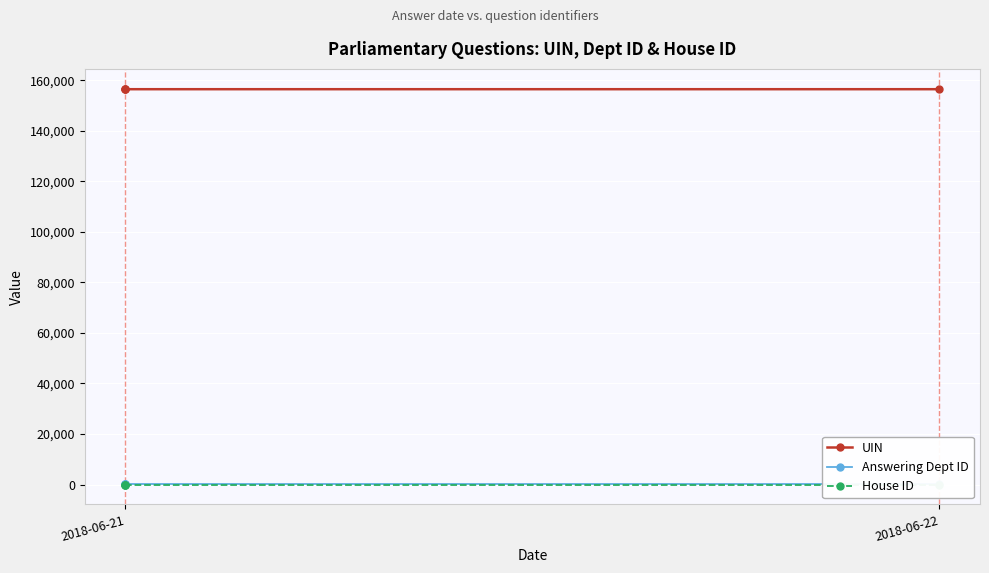

At which label does House ID reach its peak?

2018-06-21